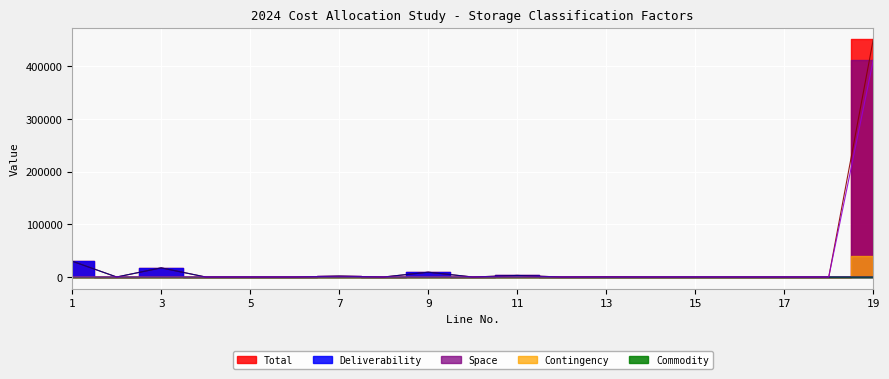

Rank the series at 9 from lowest to highest value.

Space, Contingency, Commodity, Total, Deliverability